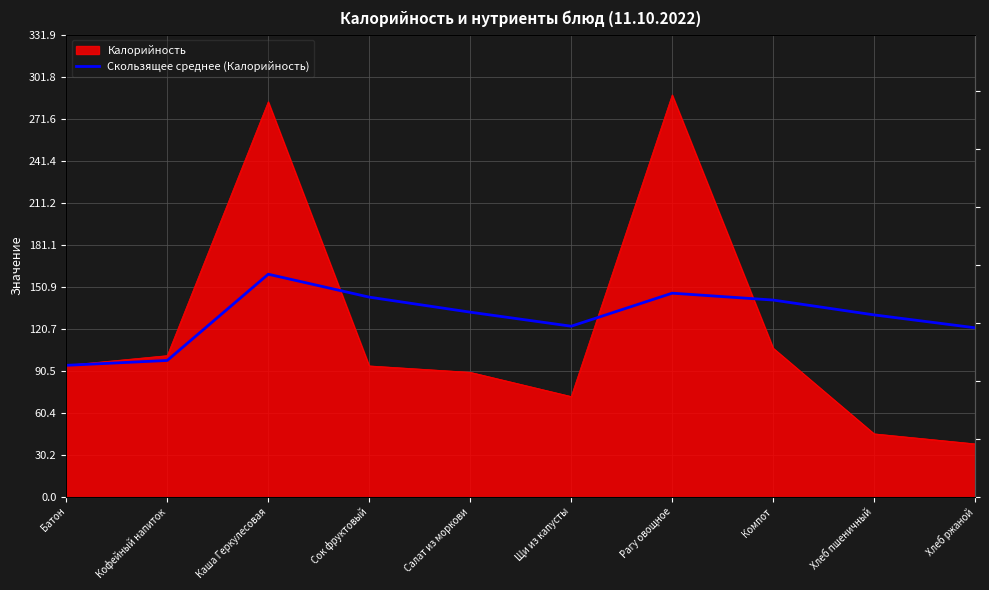

What is the average value?

129.0